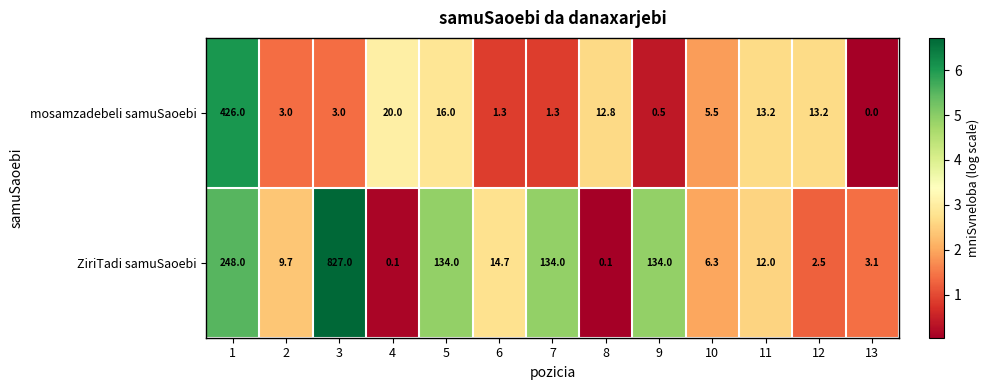

Which series has the largest range (max minus min)?

ZiriTadi samuSaoebi